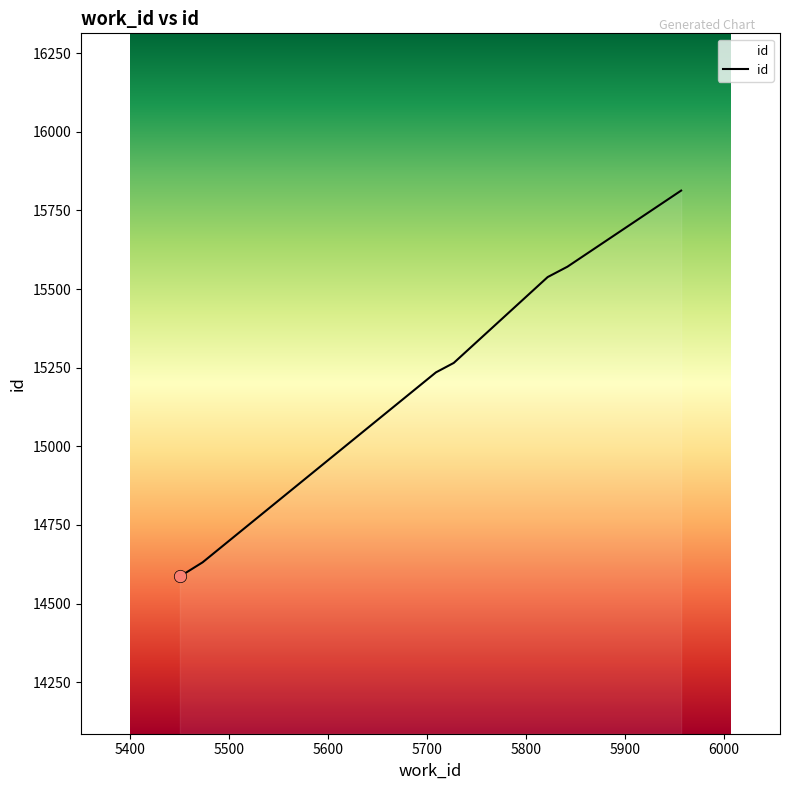

What is the smallest value displayed?

14586